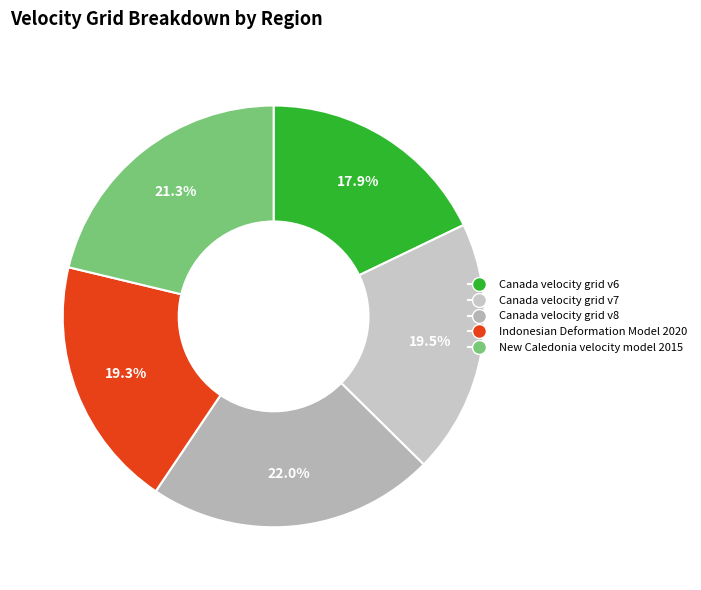

Does Indonesian Deformation Model 2020 account for over 50% of the chart?

No